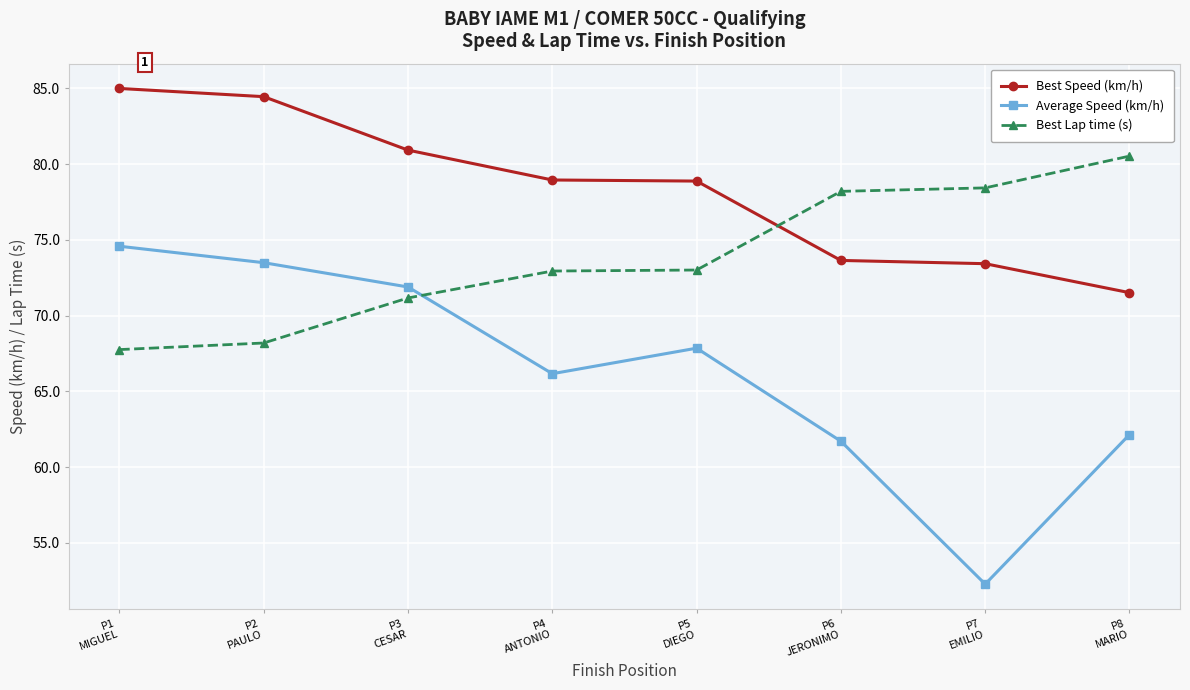

At which category does the chart reach its peak across all series?

P1
MIGUEL